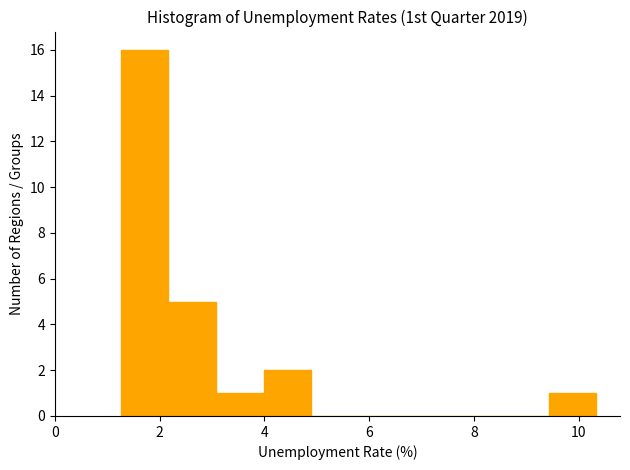

How tall is the bar that spans 1.2 to 2.2 on the x-axis? Neither the bar edges nor the heights are printed on the chart, so give them approximately, as read against the axes.

16